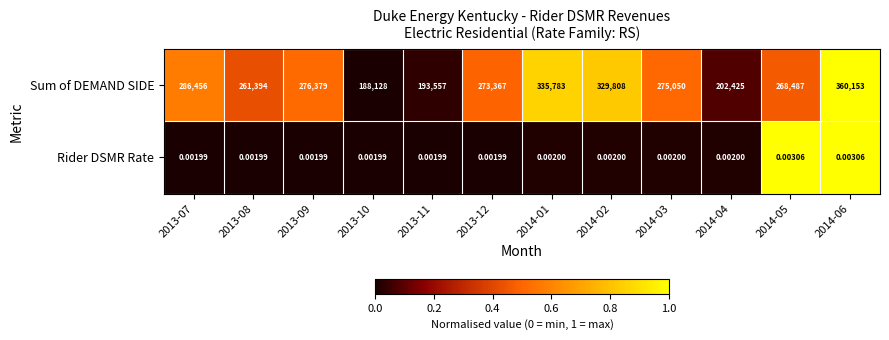

Between 2013-10 and 2013-11, which series saw the biggest shift?

Sum of DEMAND SIDE